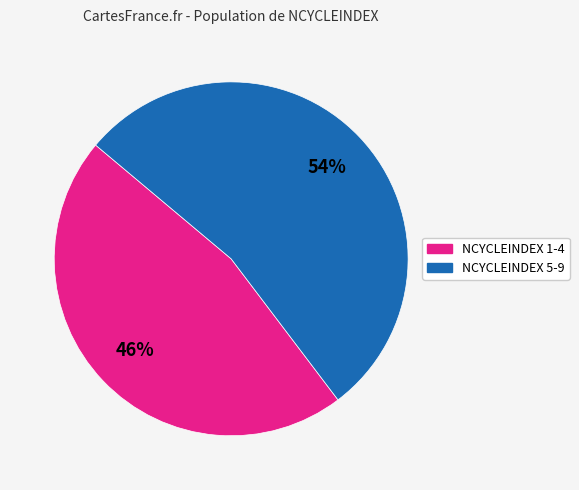

Is there any slice that represents more than half of the pie?

Yes